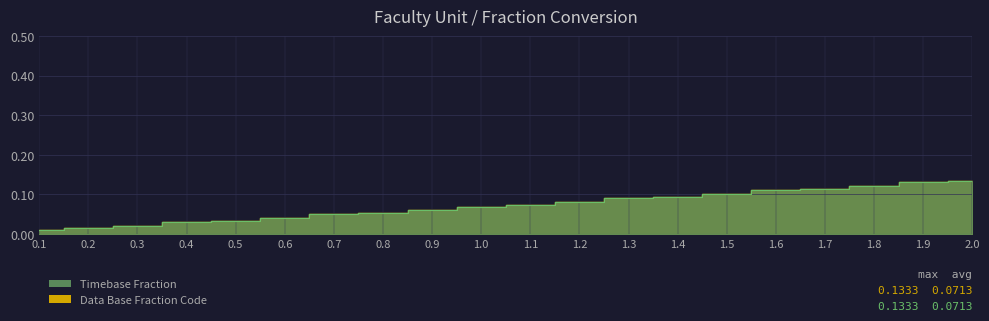

What position from the right is 1.8?

3